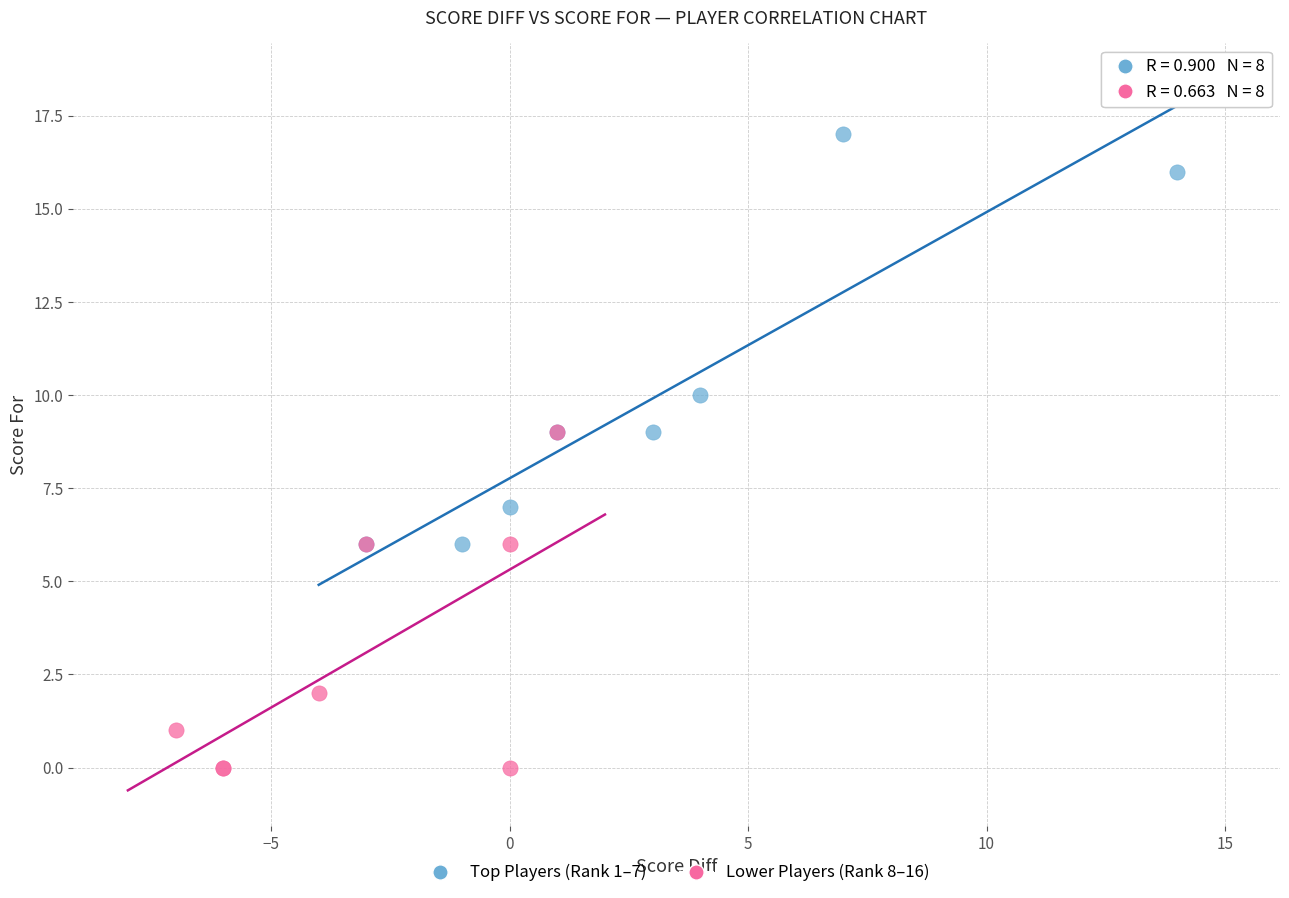

Which series has the largest Y range (max minus min)?

Top Players (Rank 1–7)